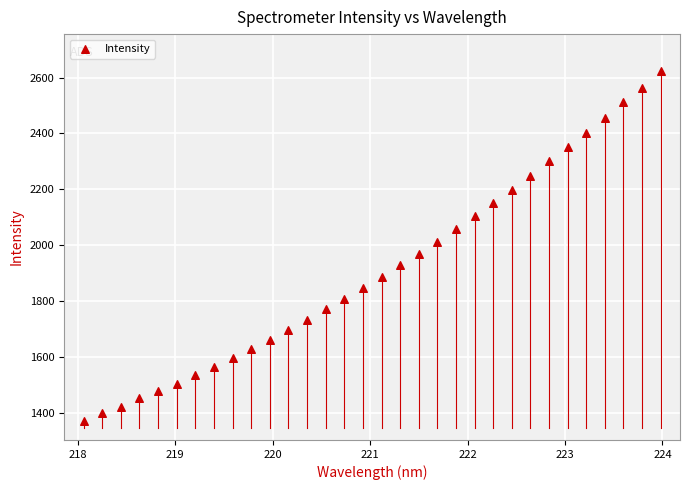

What is the range of Y values (max minus min)?

1253.2